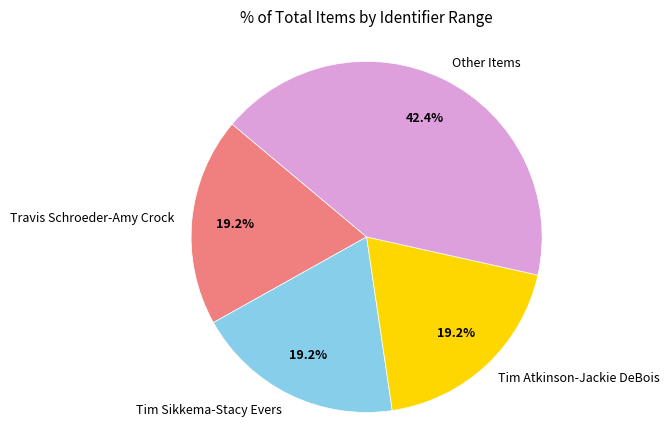

Combined, do Tim Sikkema-Stacy Evers and Other Items account for over 50%?

Yes